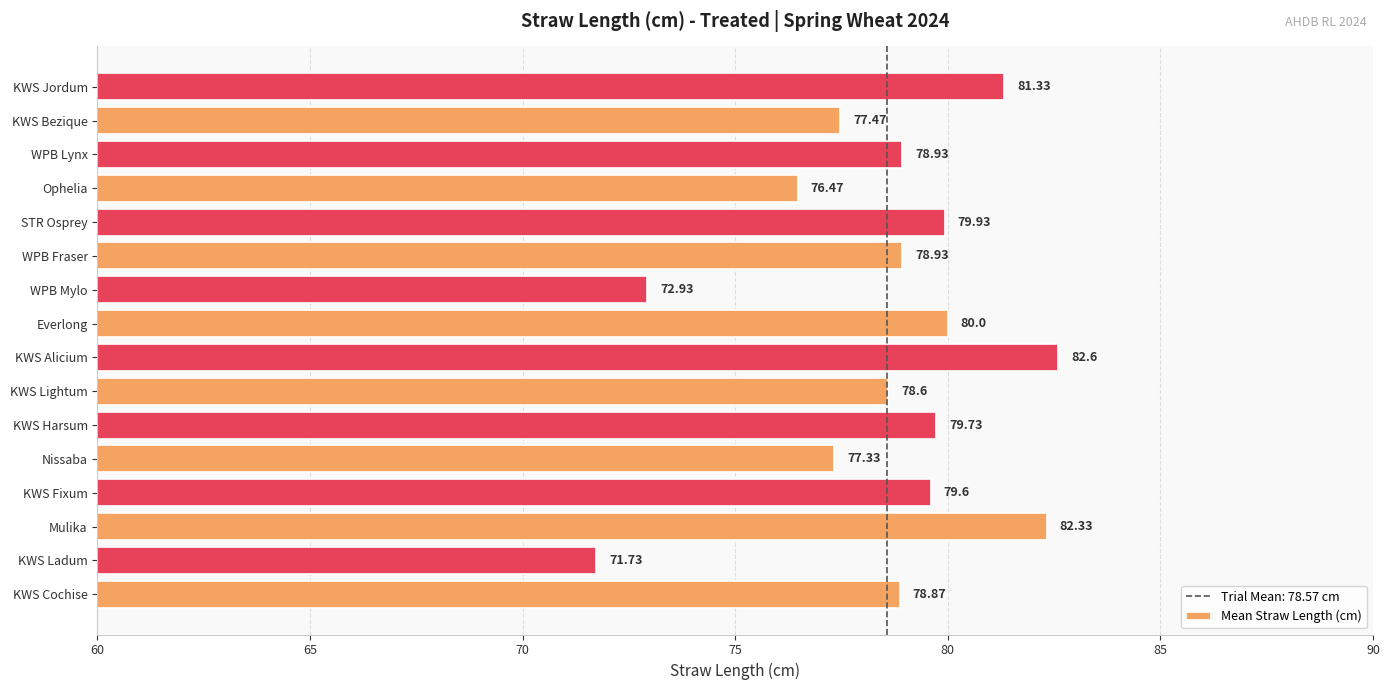

Which label corresponds to the smallest value in the chart?

KWS Ladum